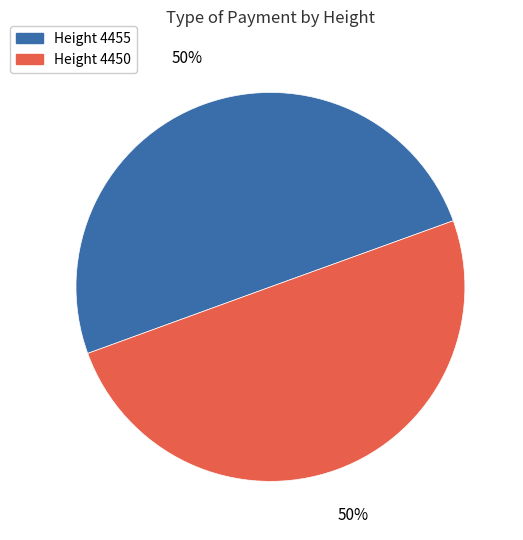

Count the number of slices in the pie.

2